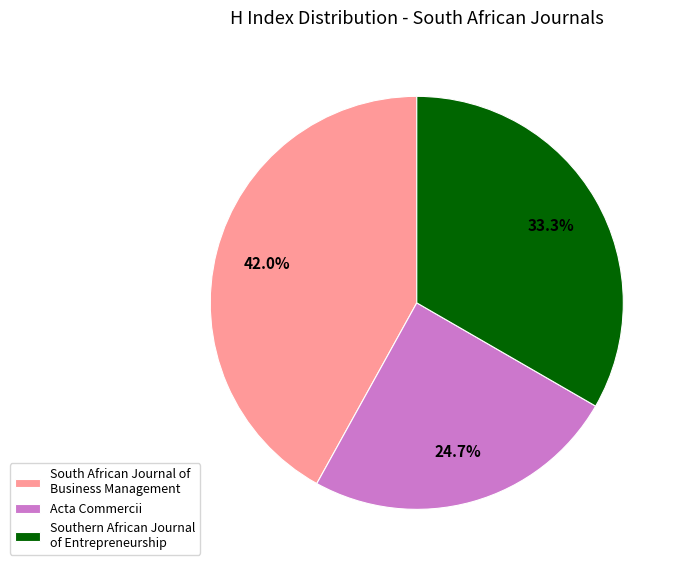

To the nearest percent, what percentage of the pie is Southern African Journal of Entrepreneurship?

33%